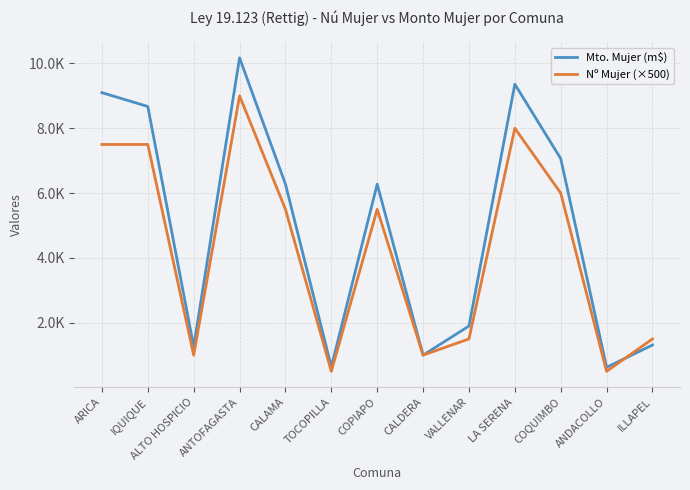

Does the chart display data point markers on the line(s)?

No